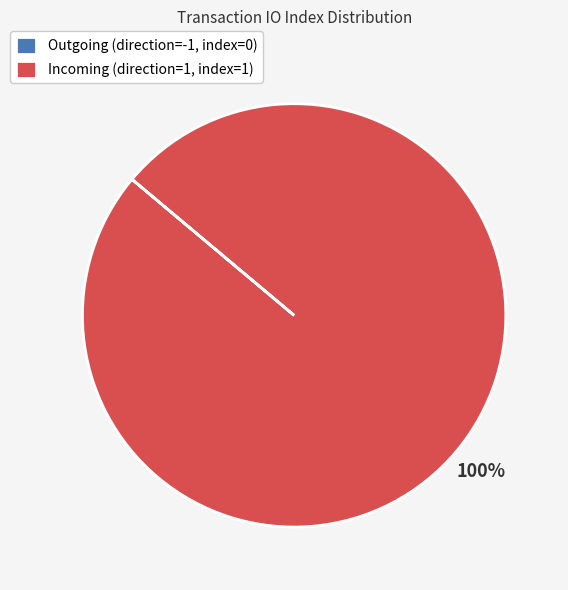

What is the largest slice in the pie chart?

Incoming (direction=1, index=1)